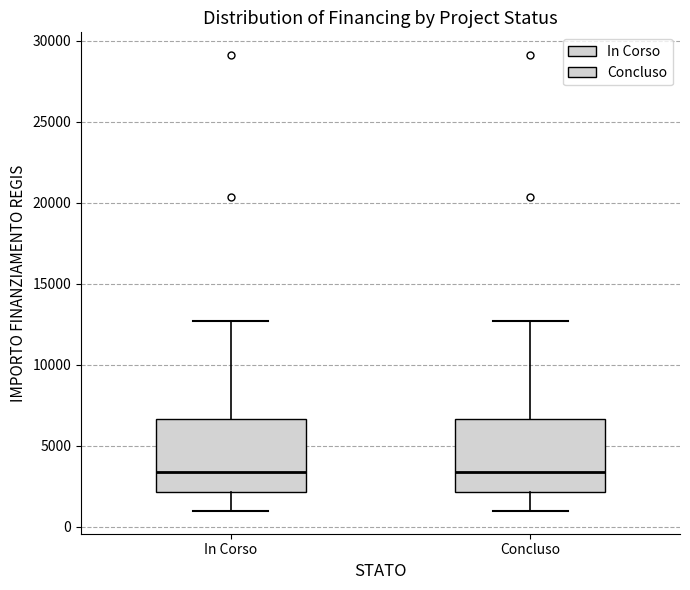

Reading left to right, transcribe this box plot: for each box, give where its median line is, the range the box spans, and where its two whiskers end, as read against the y-axis. The values are not printed on the chart, so give them approximately, as read against the axis.

In Corso: median 3500, box 2000 to 6500, whiskers 1000 to 12500
Concluso: median 3500, box 2000 to 6500, whiskers 1000 to 12500